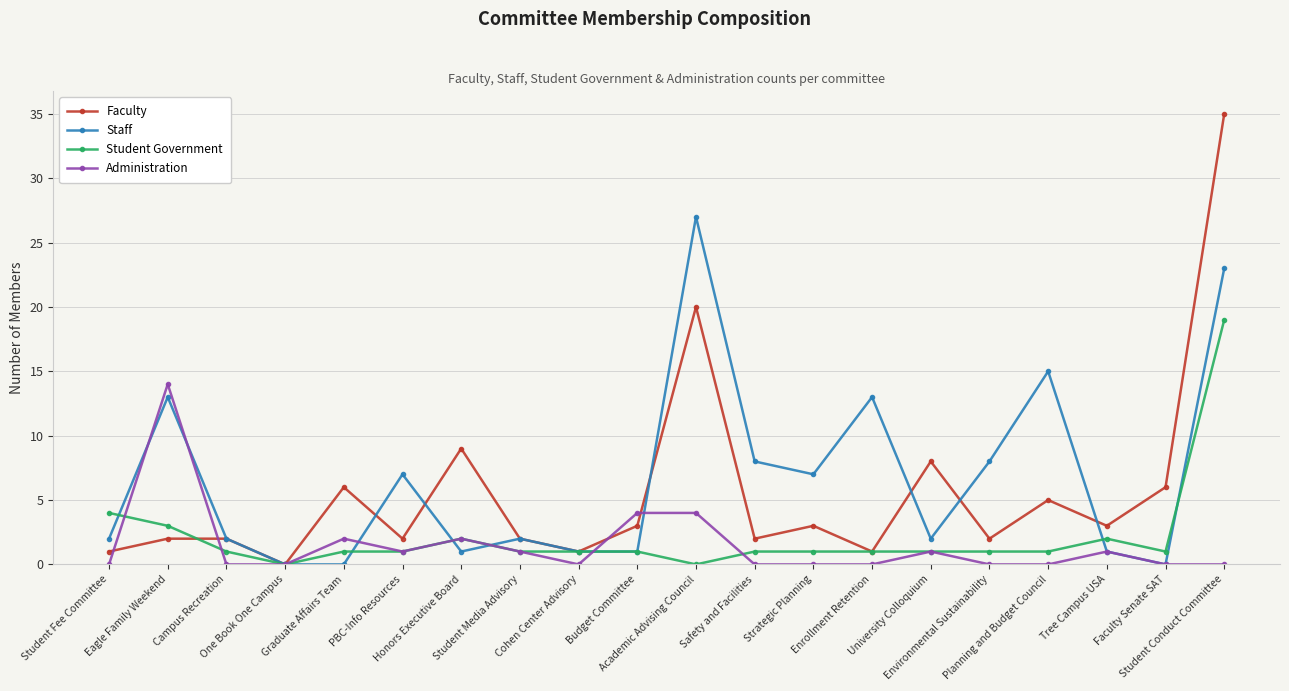

Reading right to left, transcribe all the data shown in this chart.

Faculty: Student Conduct Committee=35	Faculty Senate SAT=6	Tree Campus USA=3	Planning and Budget Council=5	Environmental Sustainability=2	University Colloquium=8	Enrollment Retention=1	Strategic Planning=3	Safety and Facilities=2	Academic Advising Council=20	Budget Committee=3	Cohen Center Advisory=1	Student Media Advisory=2	Honors Executive Board=9	PBC-Info Resources=2	Graduate Affairs Team=6	One Book One Campus=0	Campus Recreation=2	Eagle Family Weekend=2	Student Fee Committee=1
Staff: Student Conduct Committee=23	Faculty Senate SAT=0	Tree Campus USA=1	Planning and Budget Council=15	Environmental Sustainability=8	University Colloquium=2	Enrollment Retention=13	Strategic Planning=7	Safety and Facilities=8	Academic Advising Council=27	Budget Committee=1	Cohen Center Advisory=1	Student Media Advisory=2	Honors Executive Board=1	PBC-Info Resources=7	Graduate Affairs Team=0	One Book One Campus=0	Campus Recreation=2	Eagle Family Weekend=13	Student Fee Committee=2
Student Government: Student Conduct Committee=19	Faculty Senate SAT=1	Tree Campus USA=2	Planning and Budget Council=1	Environmental Sustainability=1	University Colloquium=1	Enrollment Retention=1	Strategic Planning=1	Safety and Facilities=1	Academic Advising Council=0	Budget Committee=1	Cohen Center Advisory=1	Student Media Advisory=1	Honors Executive Board=2	PBC-Info Resources=1	Graduate Affairs Team=1	One Book One Campus=0	Campus Recreation=1	Eagle Family Weekend=3	Student Fee Committee=4
Administration: Student Conduct Committee=0	Faculty Senate SAT=0	Tree Campus USA=1	Planning and Budget Council=0	Environmental Sustainability=0	University Colloquium=1	Enrollment Retention=0	Strategic Planning=0	Safety and Facilities=0	Academic Advising Council=4	Budget Committee=4	Cohen Center Advisory=0	Student Media Advisory=1	Honors Executive Board=2	PBC-Info Resources=1	Graduate Affairs Team=2	One Book One Campus=0	Campus Recreation=0	Eagle Family Weekend=14	Student Fee Committee=0